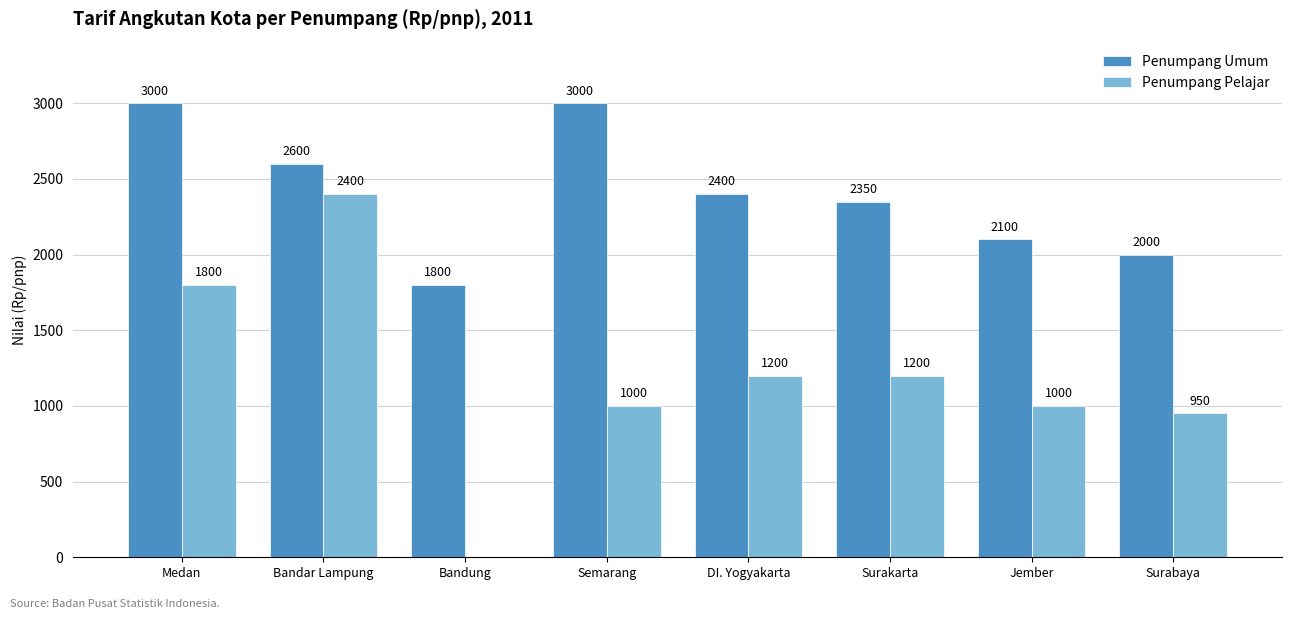

Is it true that Penumpang Umum equals 1177 at Bandung?

False